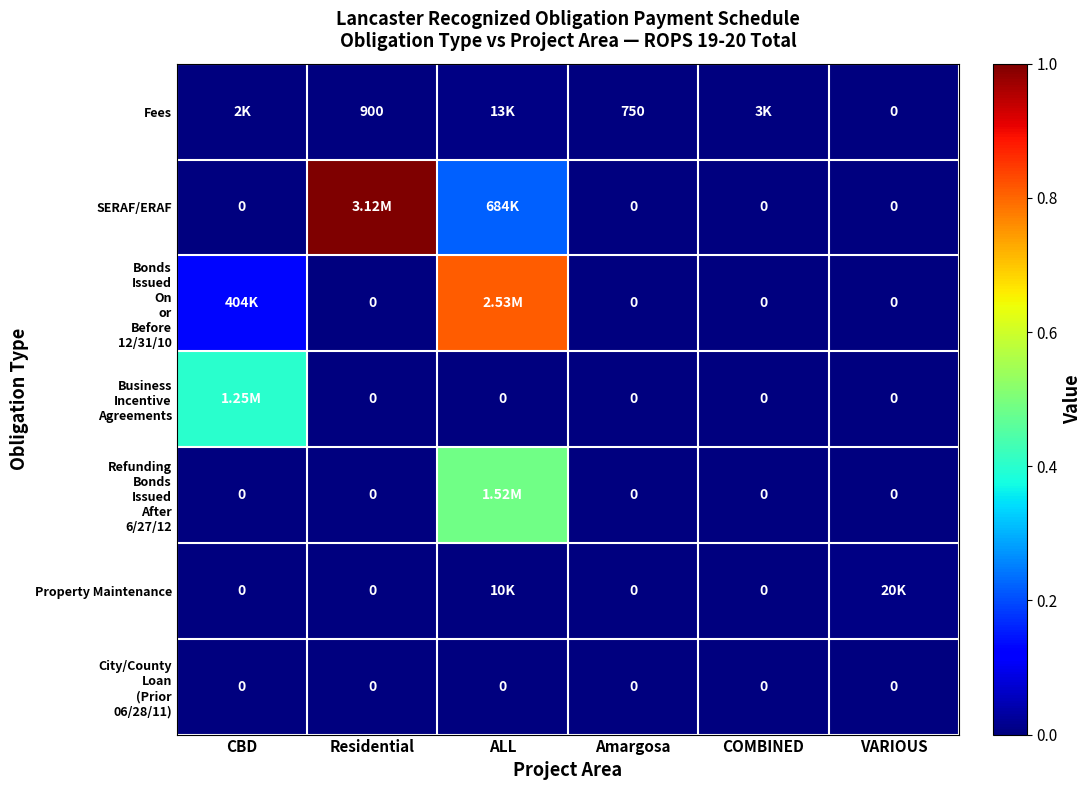

At which label is Fees closest to 0?

VARIOUS